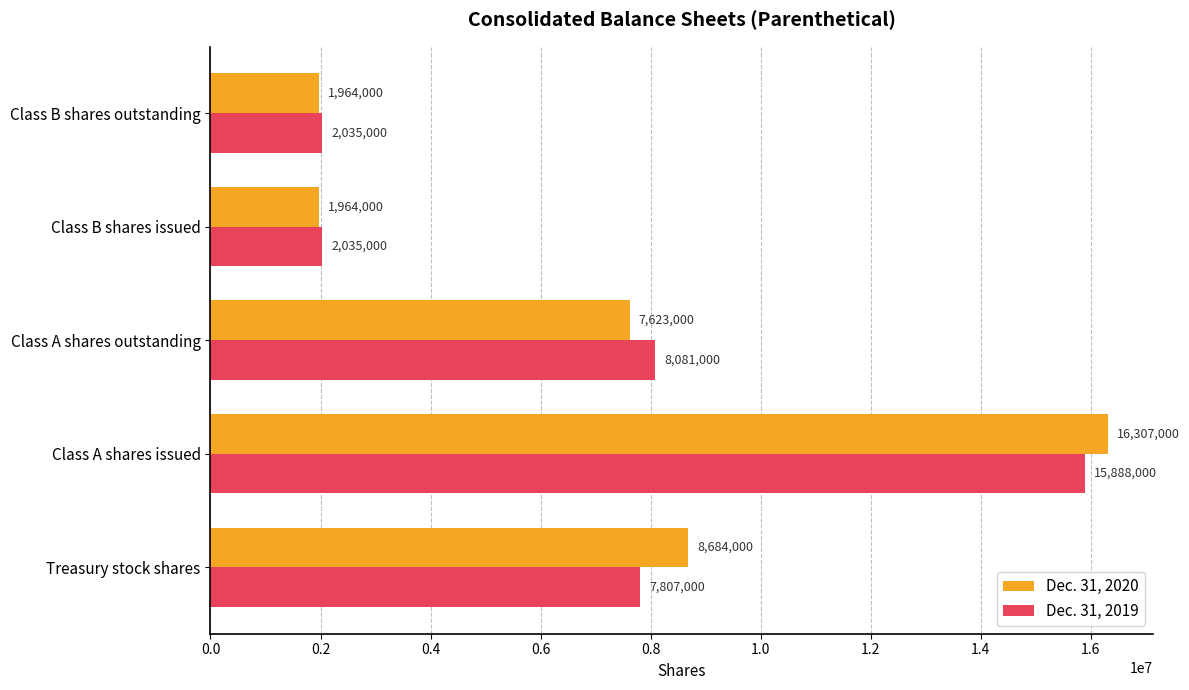

At Class A shares issued, list the series in order from largest to smallest.

Dec. 31, 2020, Dec. 31, 2019